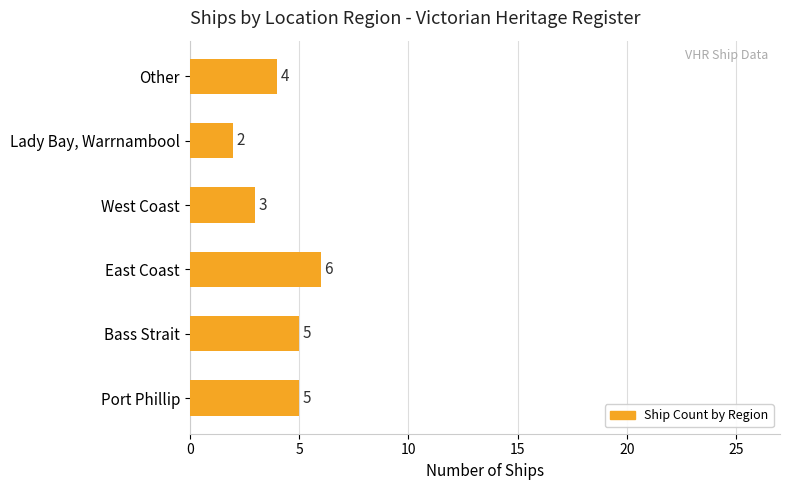

At which category does the chart reach its minimum across all series?

Lady Bay, Warrnambool